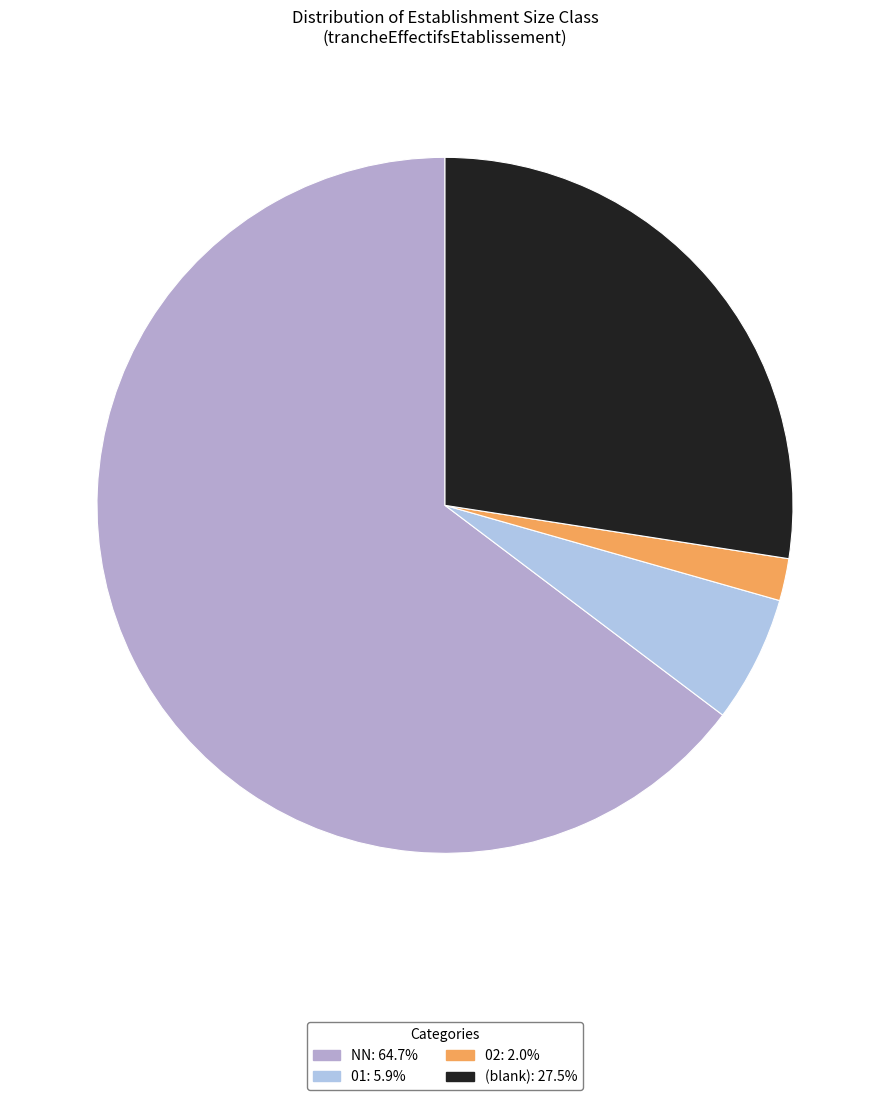

Count the number of slices in the pie.

4